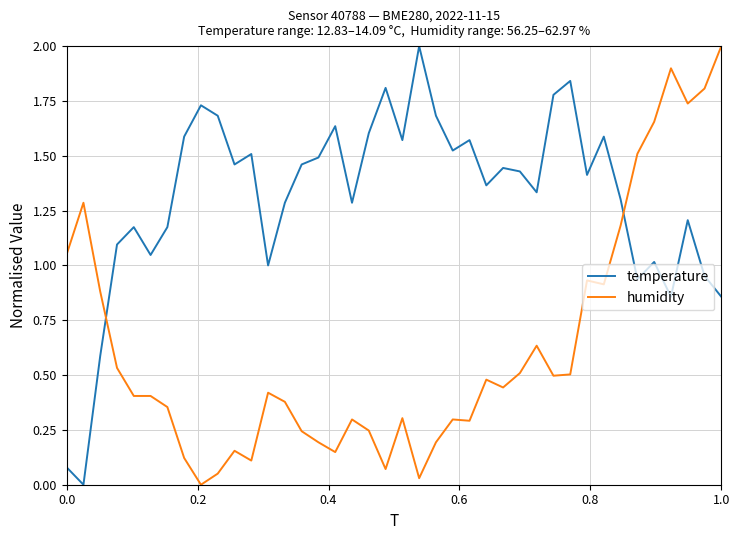

What is the difference between the maximum and minimum values in the temperature series?

2.0